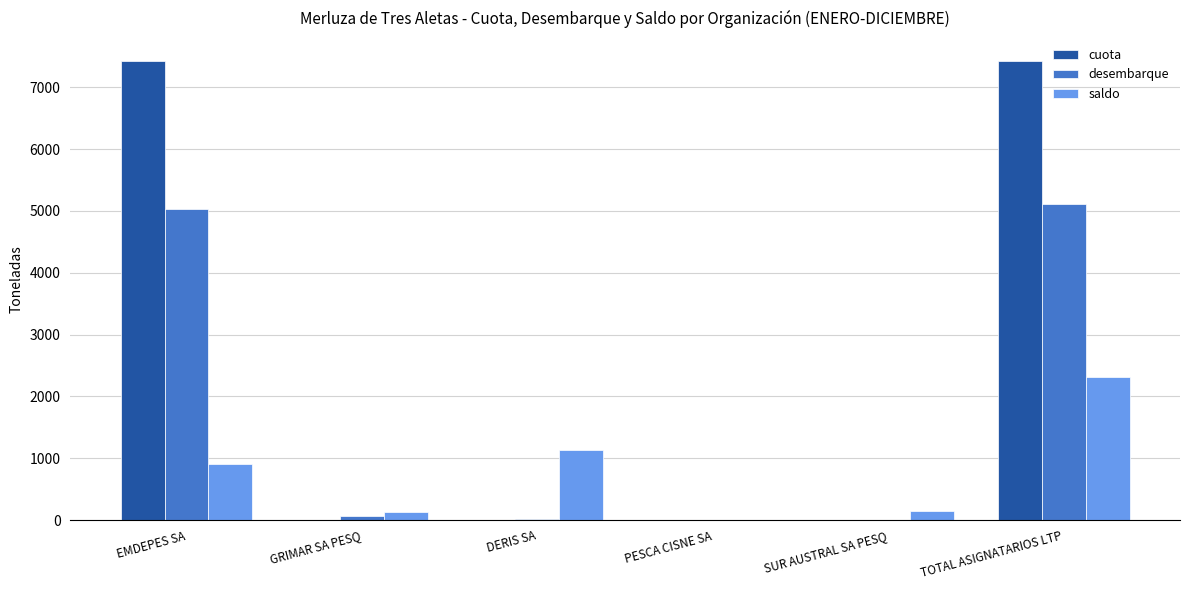

Which series has the widest spread of values?

cuota